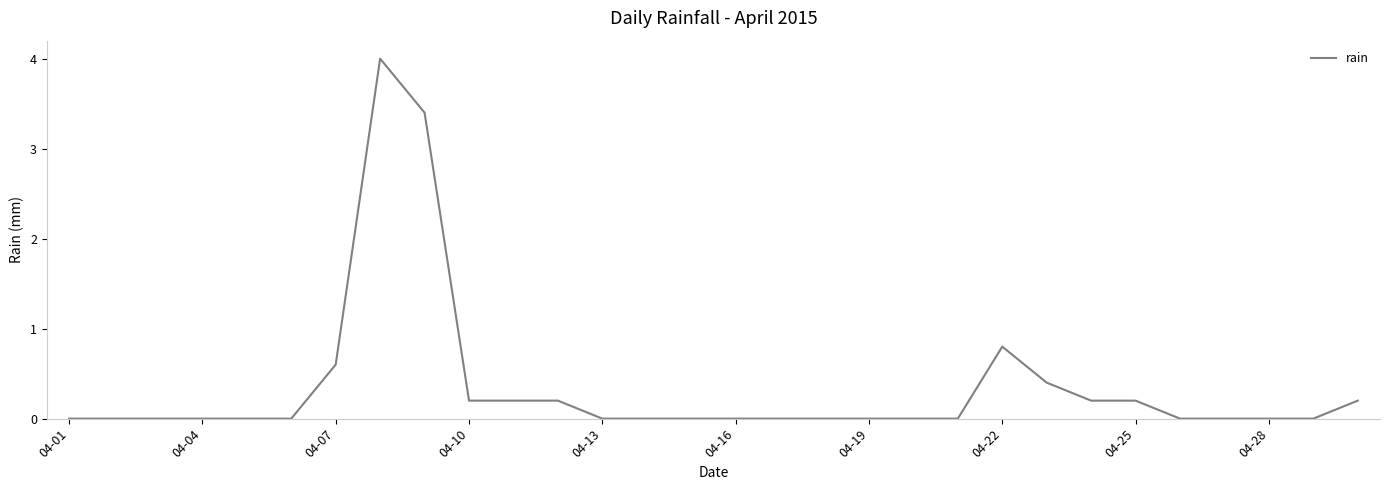

What is the maximum value shown in the chart?

4.0